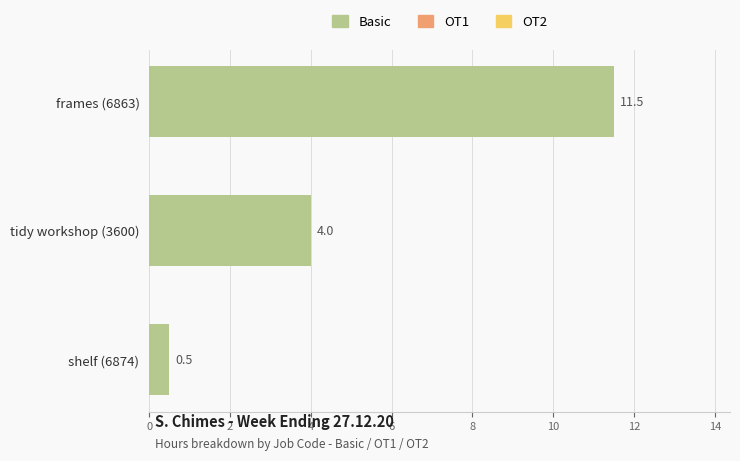

How many bars are there in total?

3